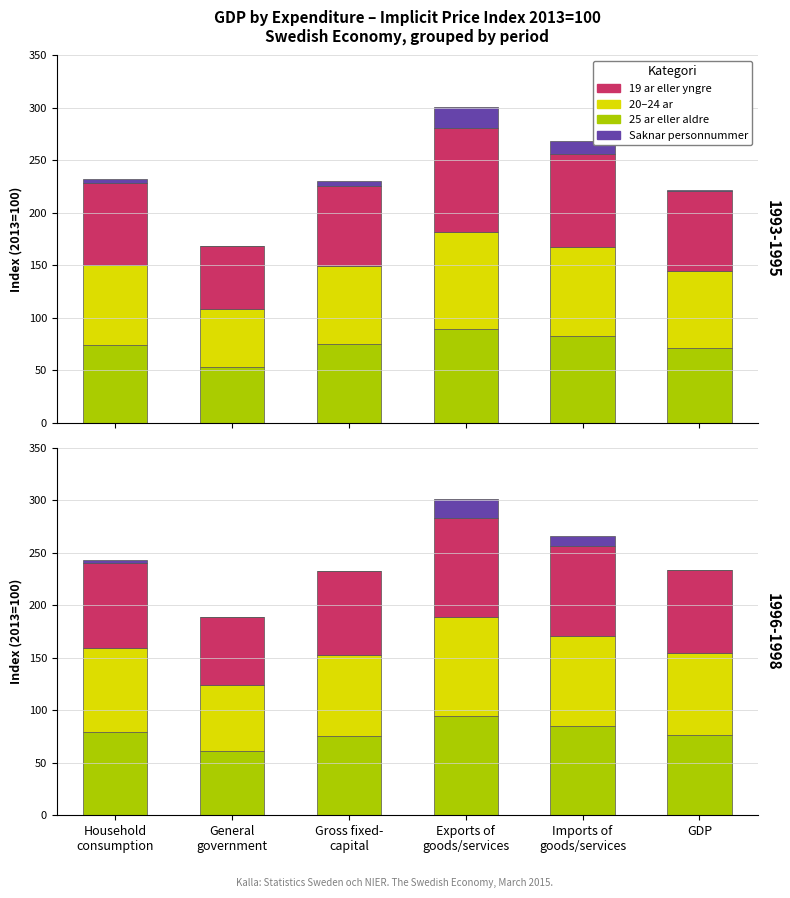

What is the spread (max minus min) of values at Exports of
goods/services?

76.0